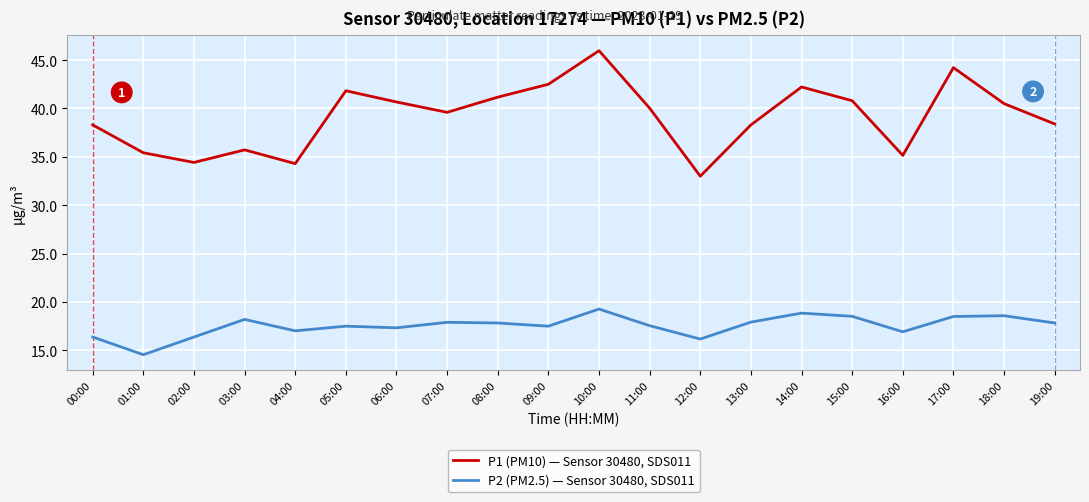

Which series has the largest range (max minus min)?

P1 (PM10) — Sensor 30480, SDS011